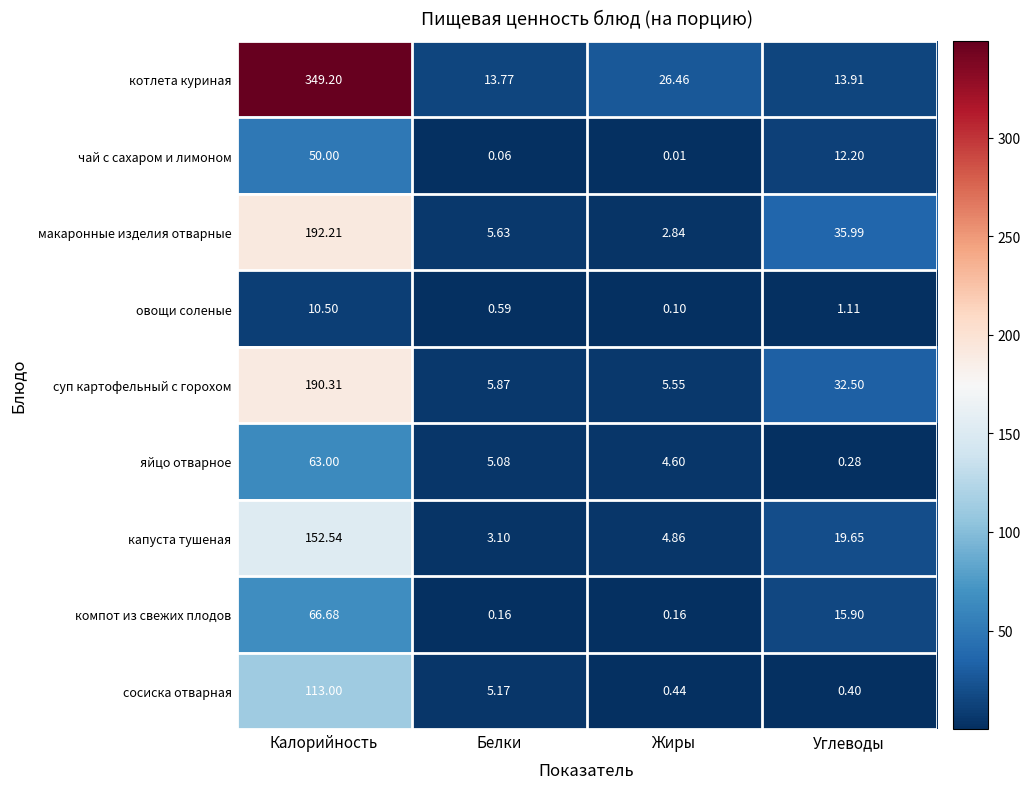

Which category has the highest value across all series?

Калорийность